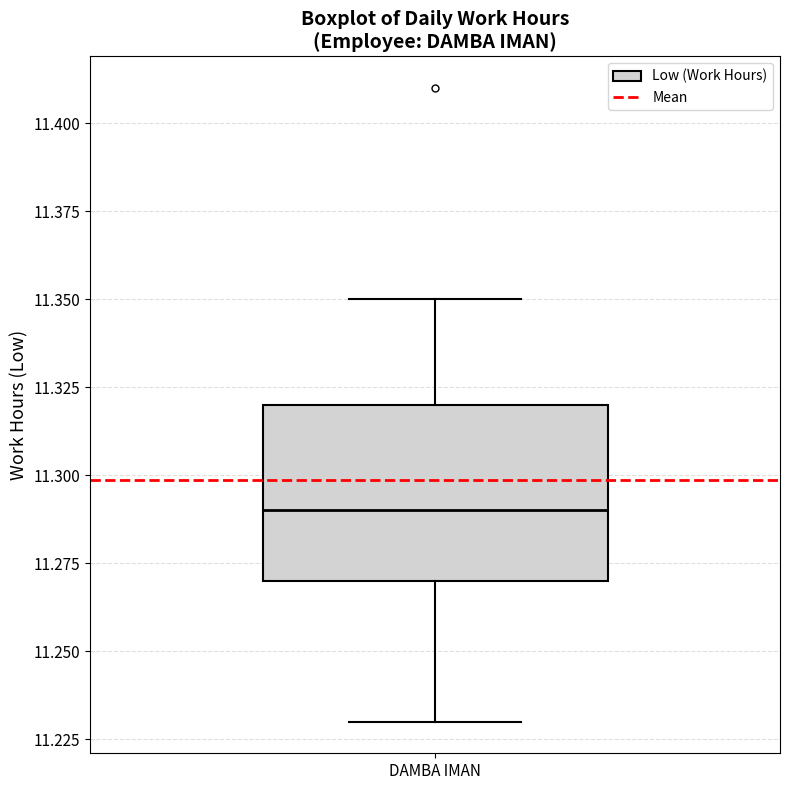

Transcribe this box plot: give where the median line is, the range the box spans, and where the two whiskers end, as read against the y-axis. The values are not printed on the chart, so give them approximately, as read against the axis.

median 11.29, box 11.27 to 11.32, whiskers 11.23 to 11.35